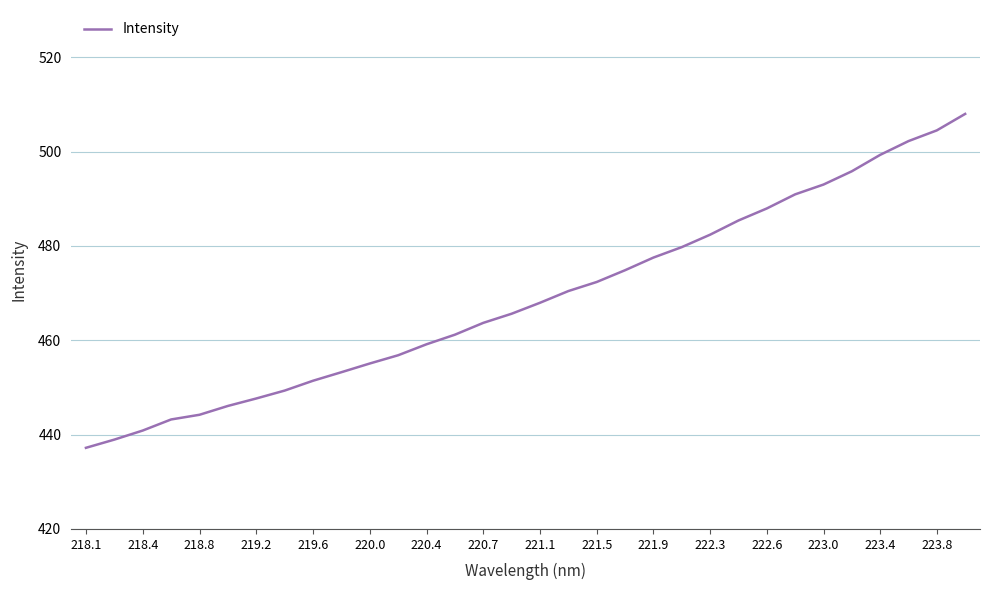

What is the minimum value shown in the chart?

437.2